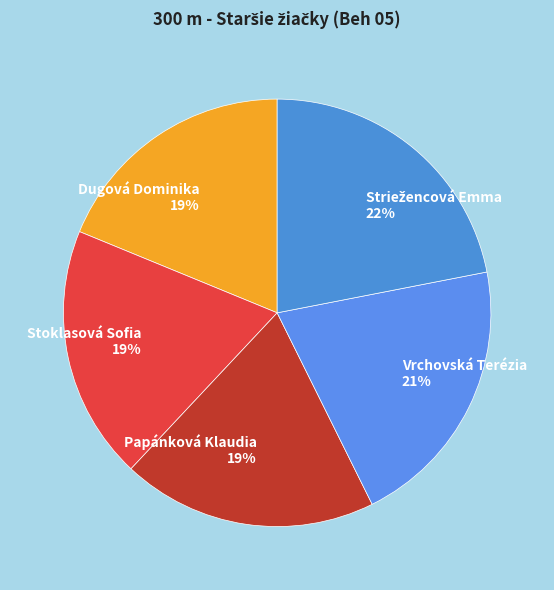

To the nearest percent, what portion does Stoklasová Sofia represent?

19%